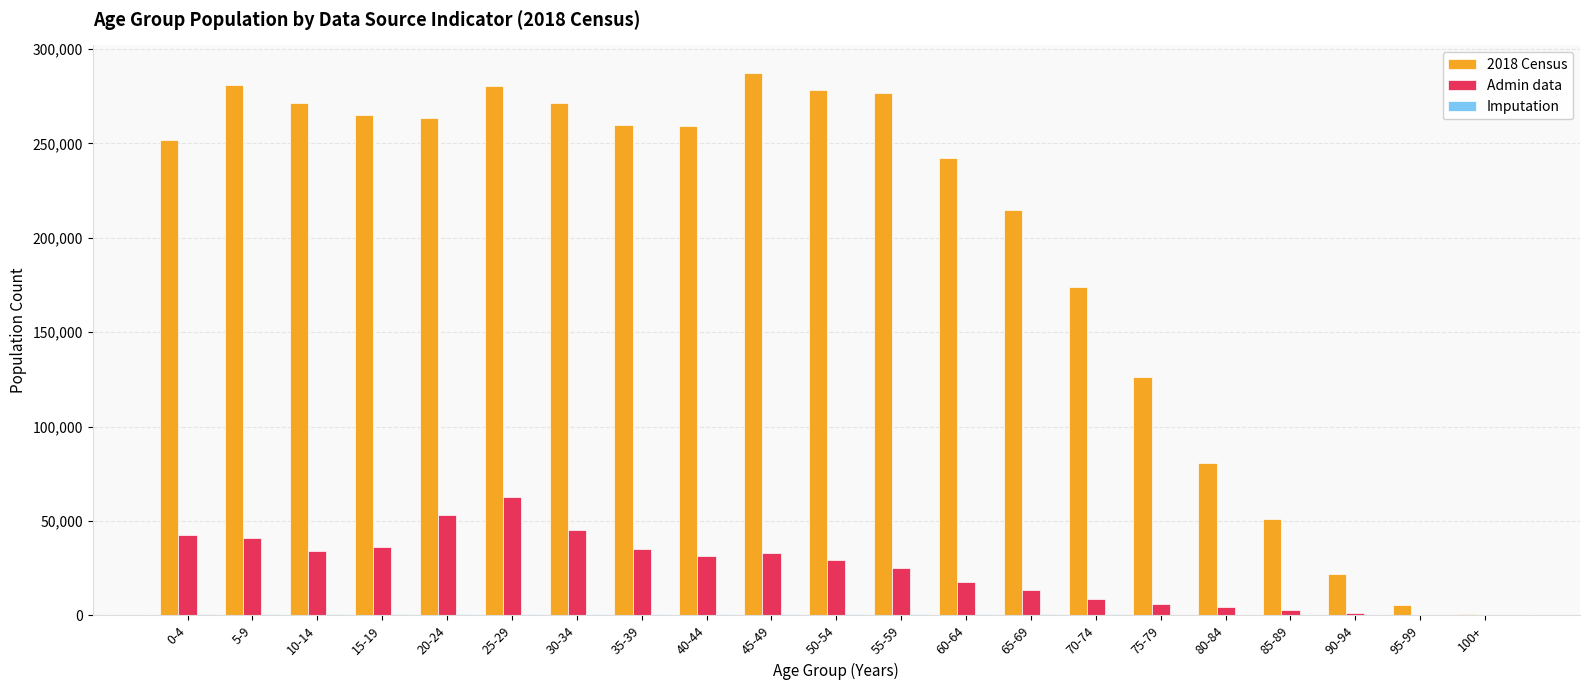

What is the sum of all Admin data values?

524853